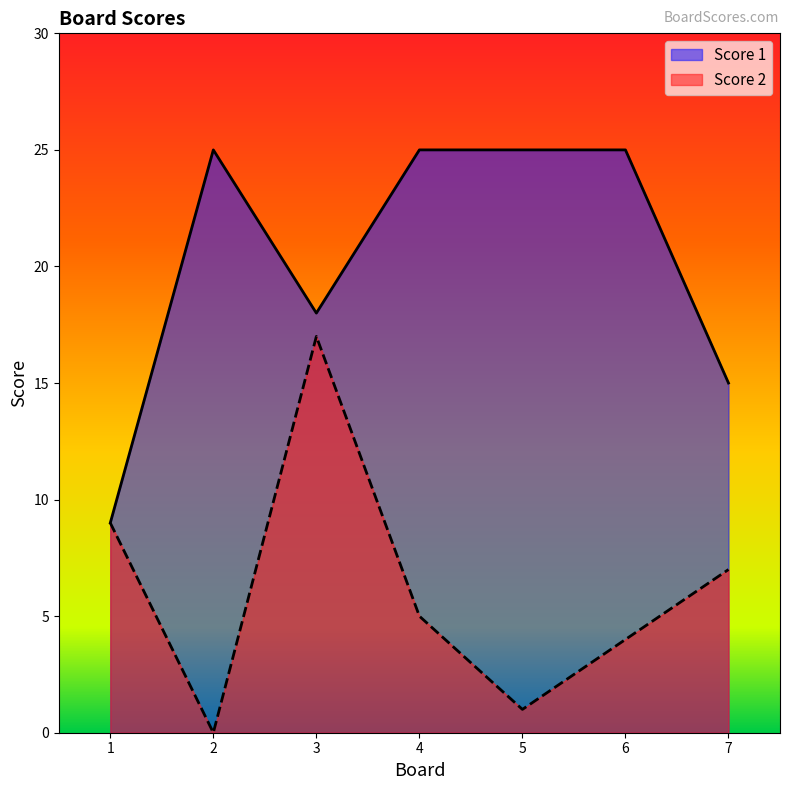

At which category does Score 1 reach its first local peak?

2